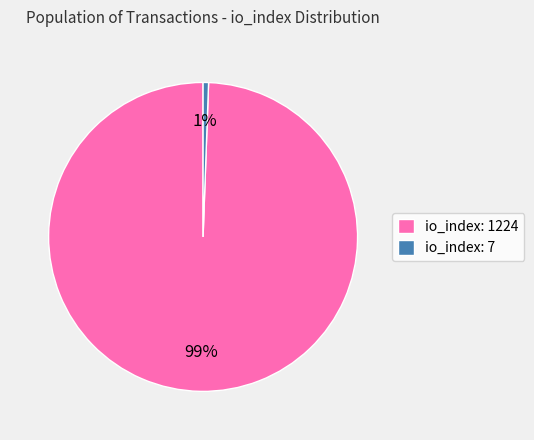

Is it true that io_index: 7 is 8% of the pie?

False